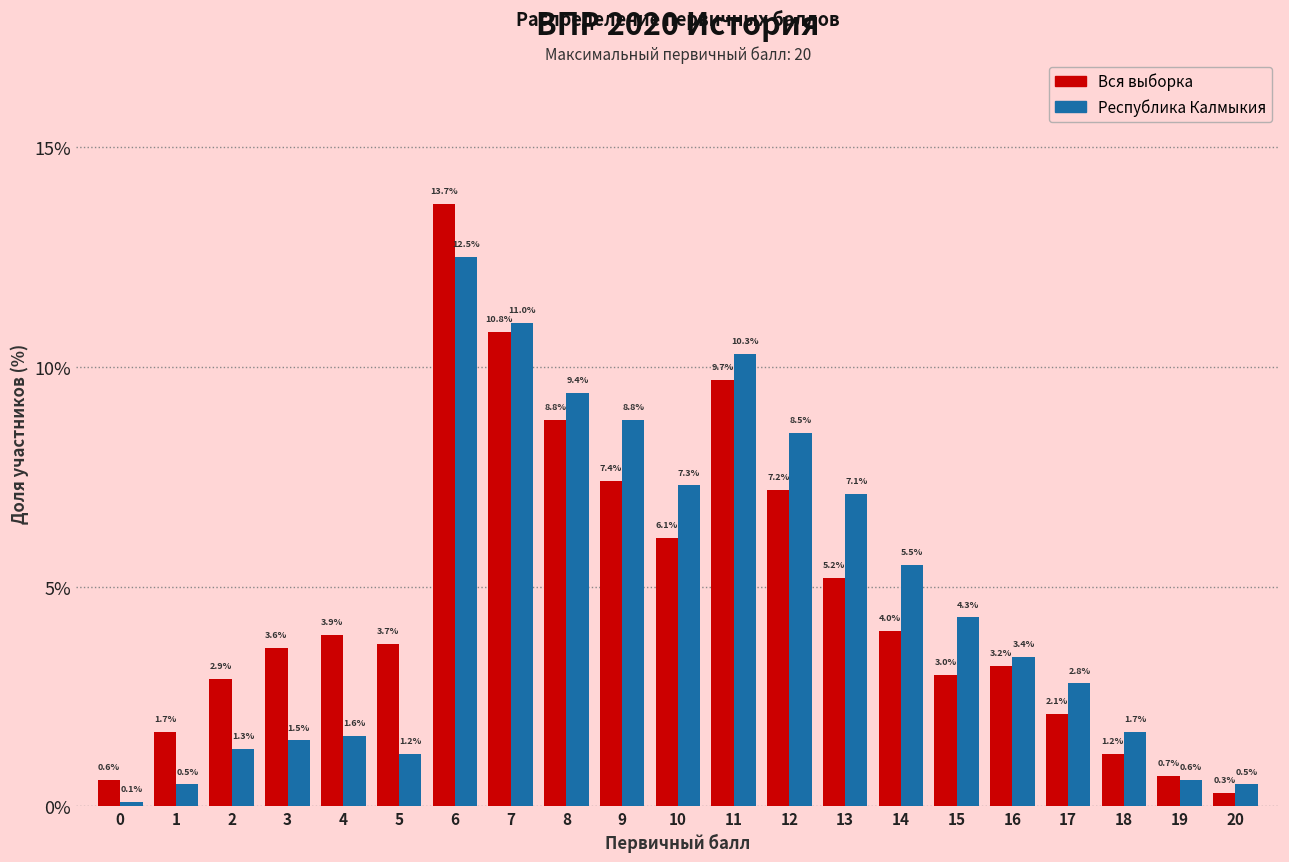

Reading left to right, what are all the values shown in this chart?

Вся выборка: 0=0.6	1=1.7	2=2.9	3=3.6	4=3.9	5=3.7	6=13.7	7=10.8	8=8.8	9=7.4	10=6.1	11=9.7	12=7.2	13=5.2	14=4.0	15=3.0	16=3.2	17=2.1	18=1.2	19=0.7	20=0.3
Республика Калмыкия: 0=0.1	1=0.5	2=1.3	3=1.5	4=1.6	5=1.2	6=12.5	7=11.0	8=9.4	9=8.8	10=7.3	11=10.3	12=8.5	13=7.1	14=5.5	15=4.3	16=3.4	17=2.8	18=1.7	19=0.6	20=0.5